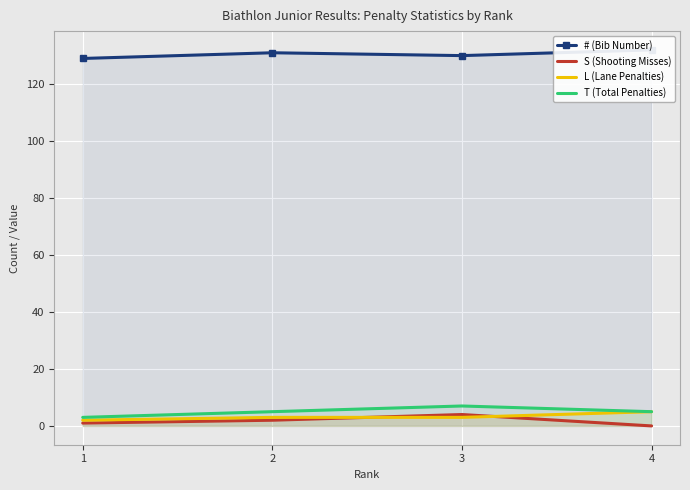

At which category is the sum across all series the highest?

3